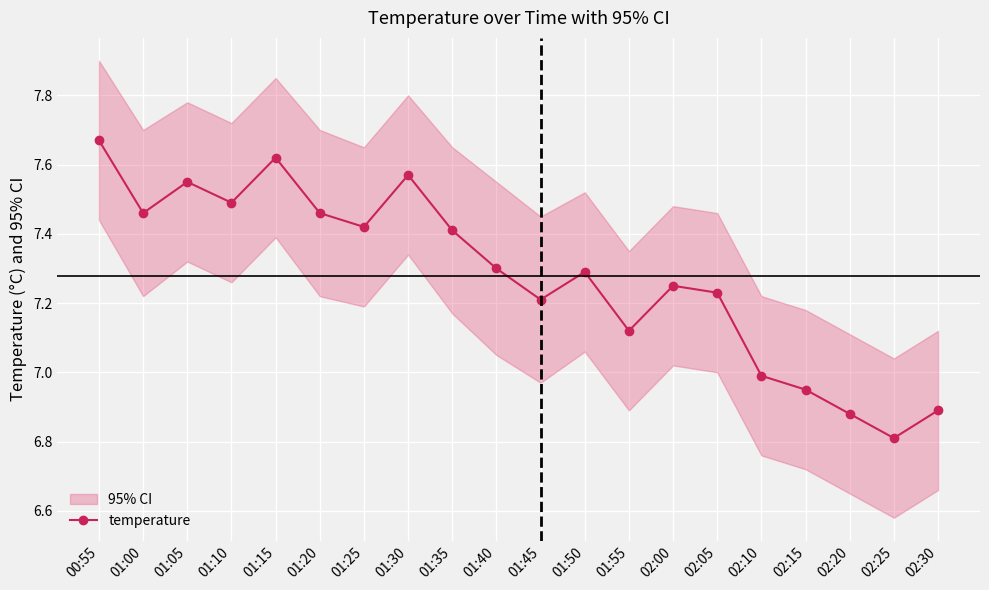

What is the minimum value shown in the chart?

6.8